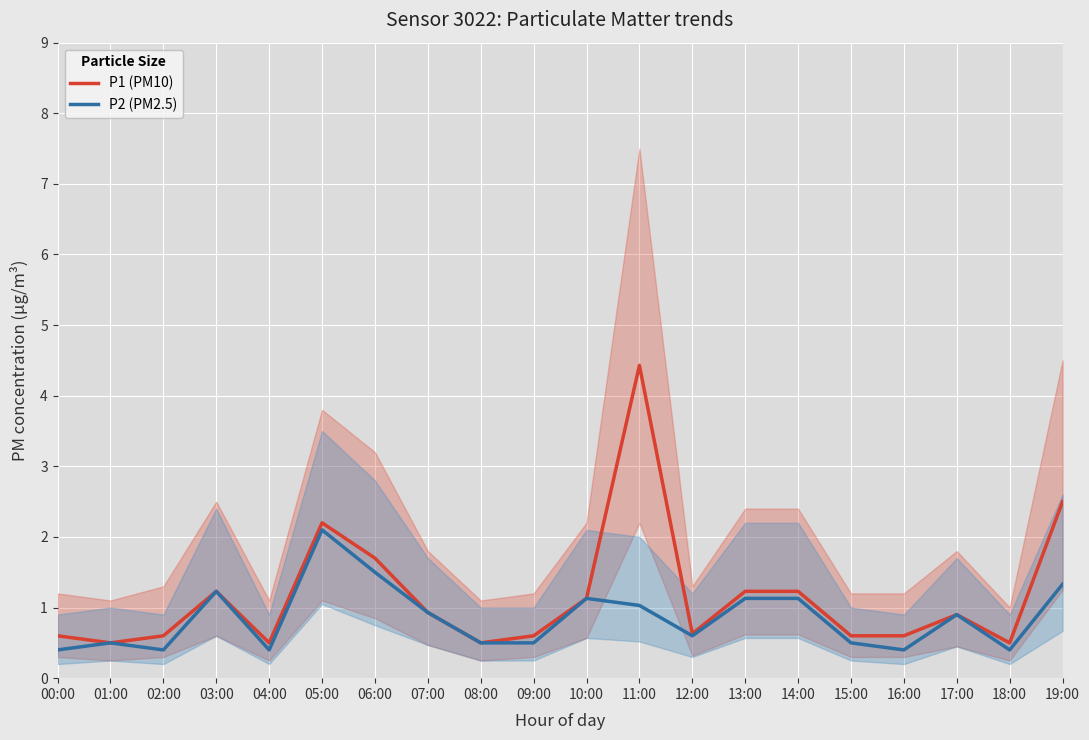

Does the chart display data point markers on the line(s)?

No